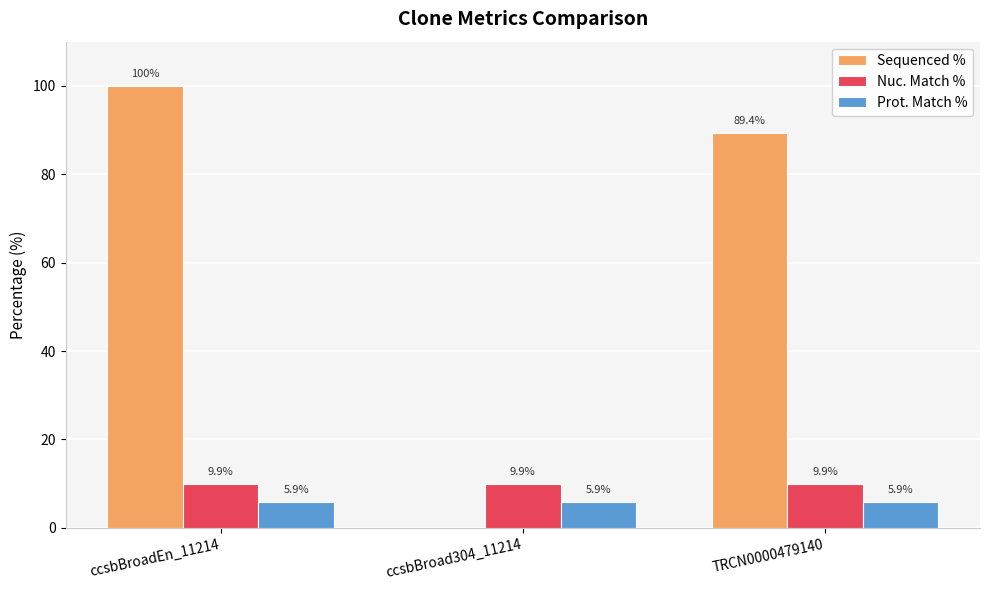

At which category is the sum across all series the highest?

ccsbBroadEn_11214